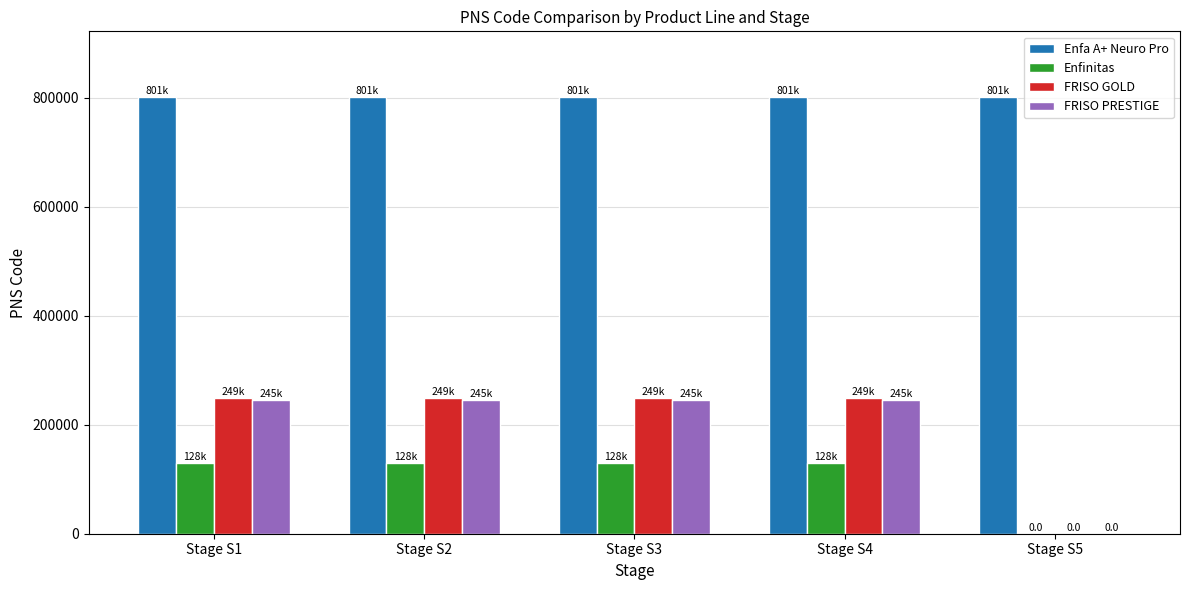

What is the greatest value displayed?

801702